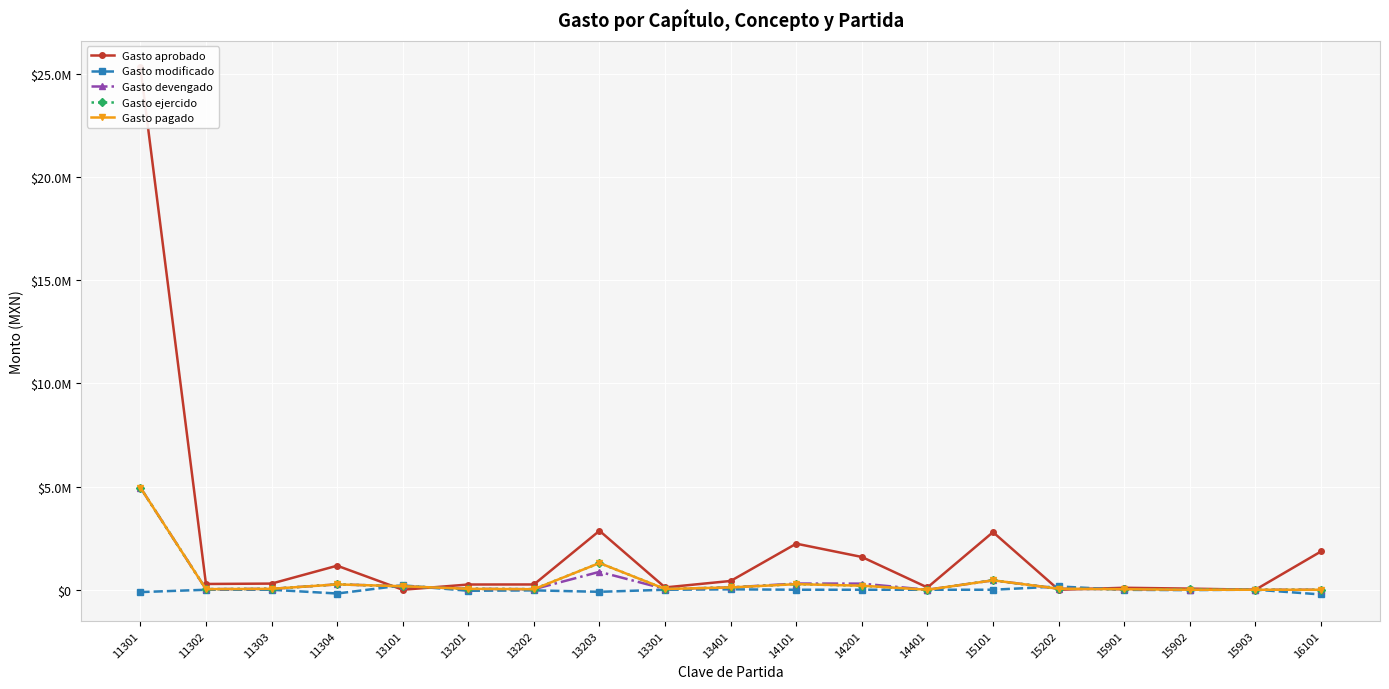

How many data points in Gasto modificado are less than 0?

8